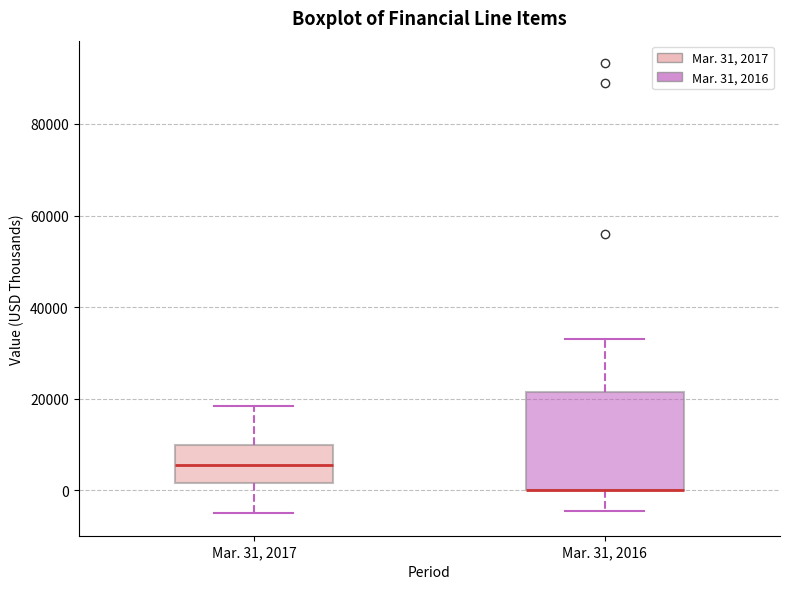

Where is the lower edge of the box for Mar. 31, 2016 on the y-axis? The values are not printed on the chart, so give them approximately, as read against the axis.

0